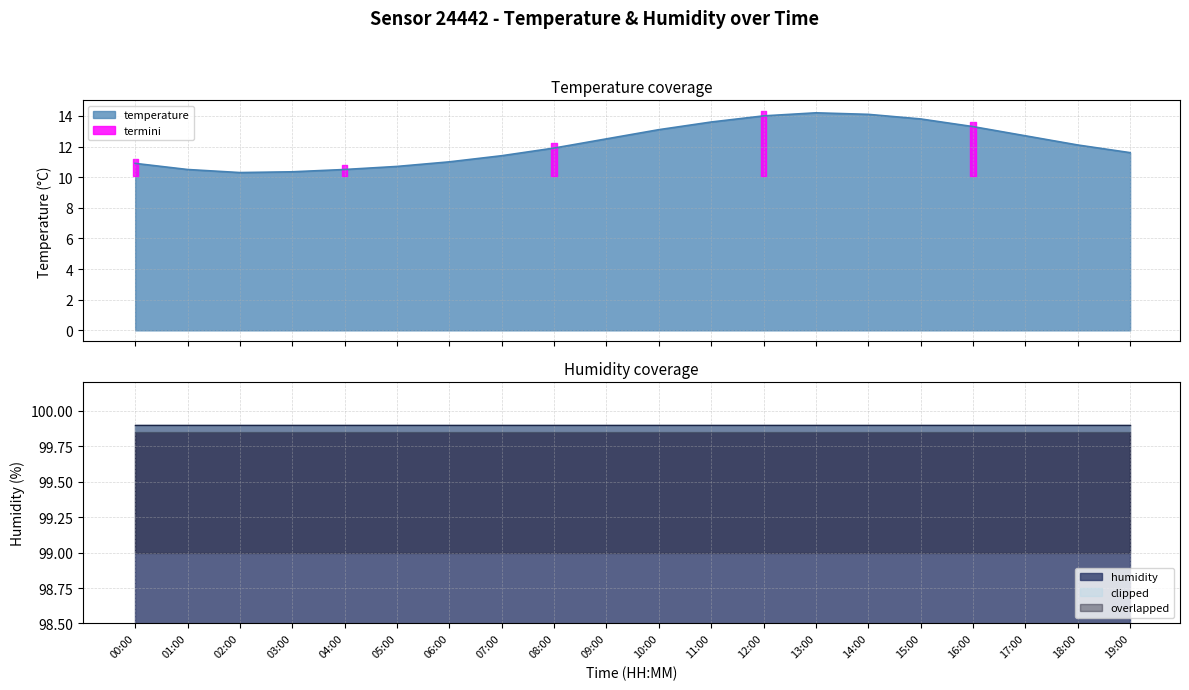

What is the greatest value displayed?

14.2